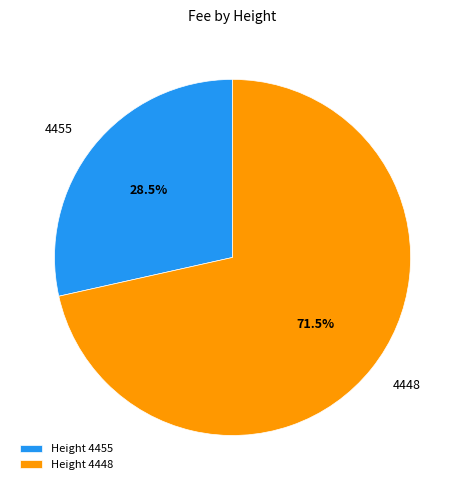

To the nearest percent, what is the average slice percentage?

50%